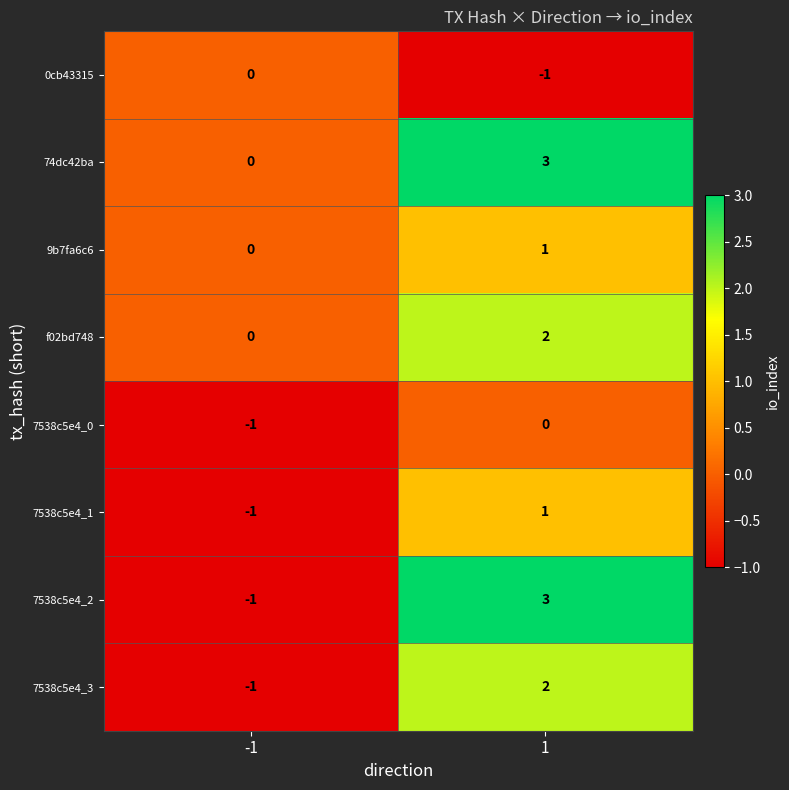

Which series has the largest range (max minus min)?

7538c5e4_2